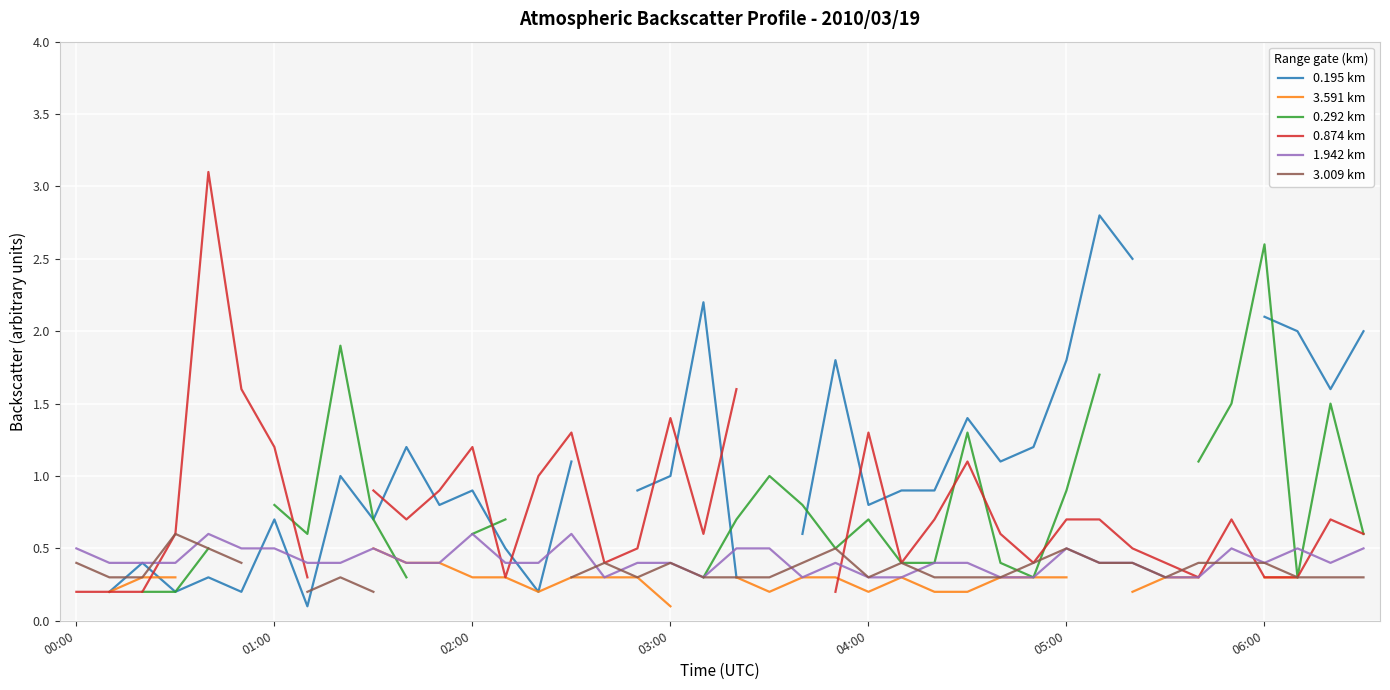

True or false: 1.942 km has more than 1 interior local peaks.

True